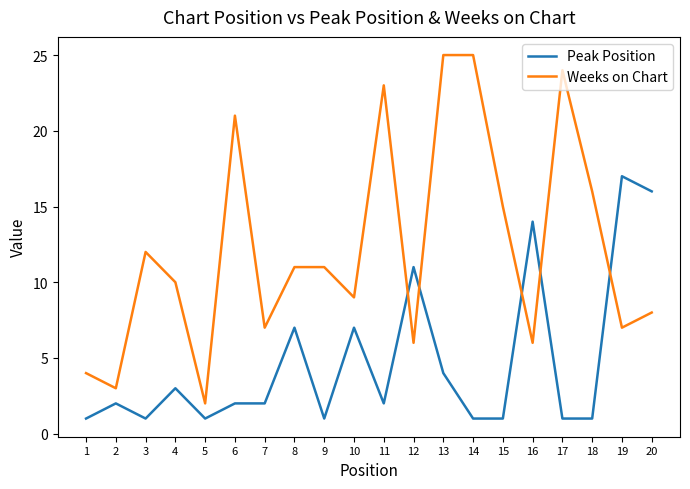

In Weeks on Chart, how many points are lower than both neighbors (excluding endpoints)?

7